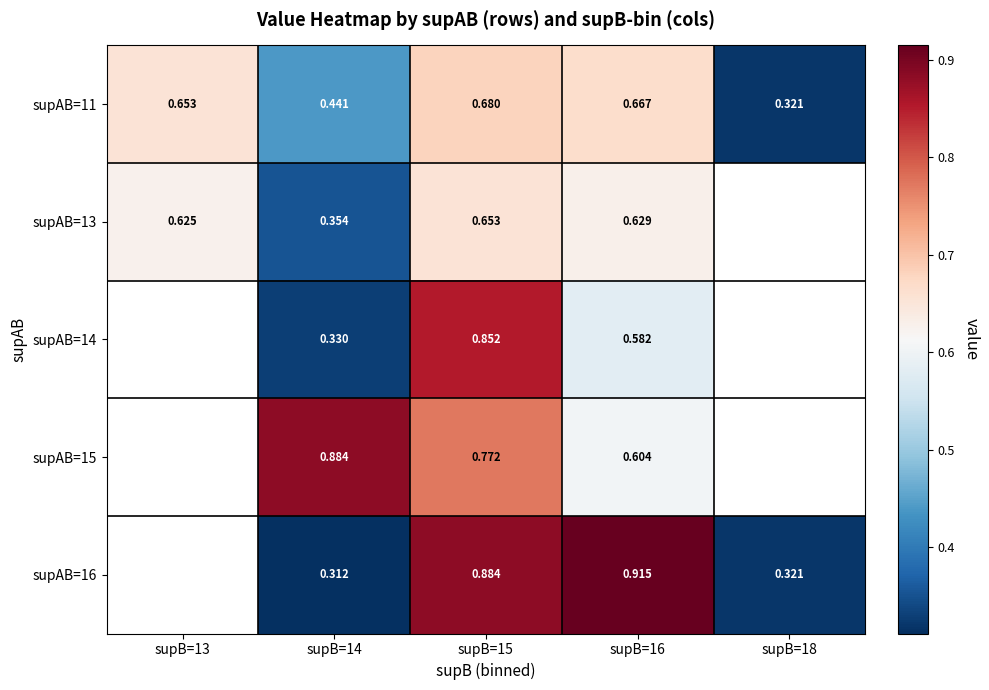

Which label corresponds to the largest value in the chart?

supB=16